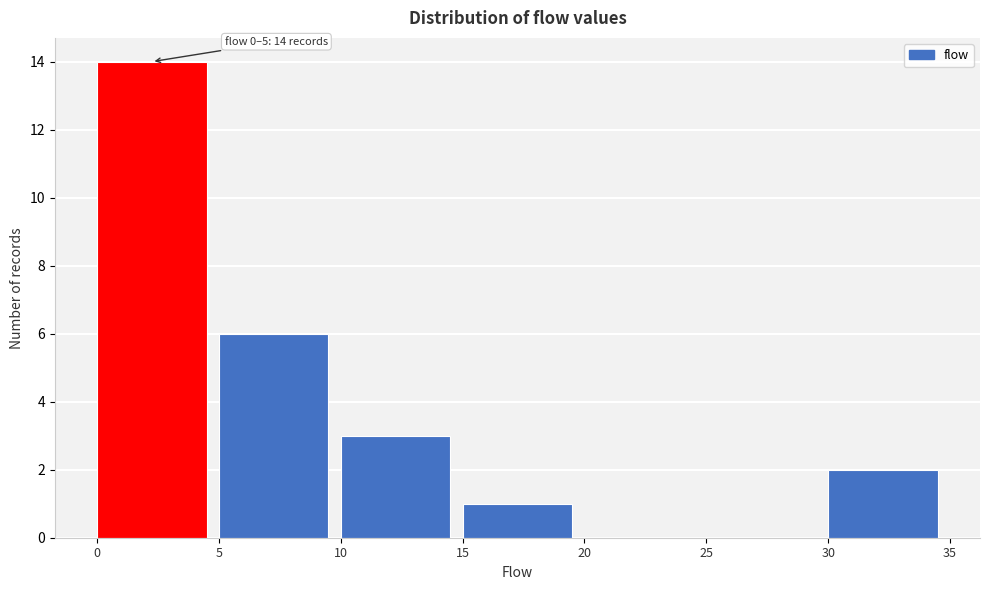

Which range on the x-axis has the tallest bar?

0 to 5